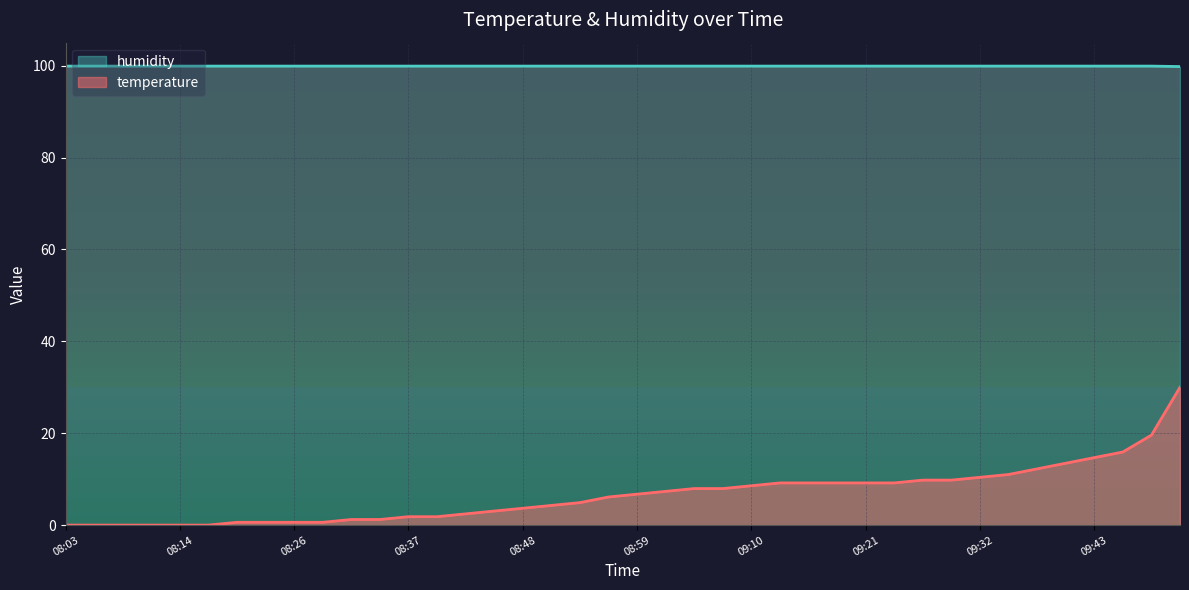

Is it true that humidity equals 99.9 at 09:38?

True